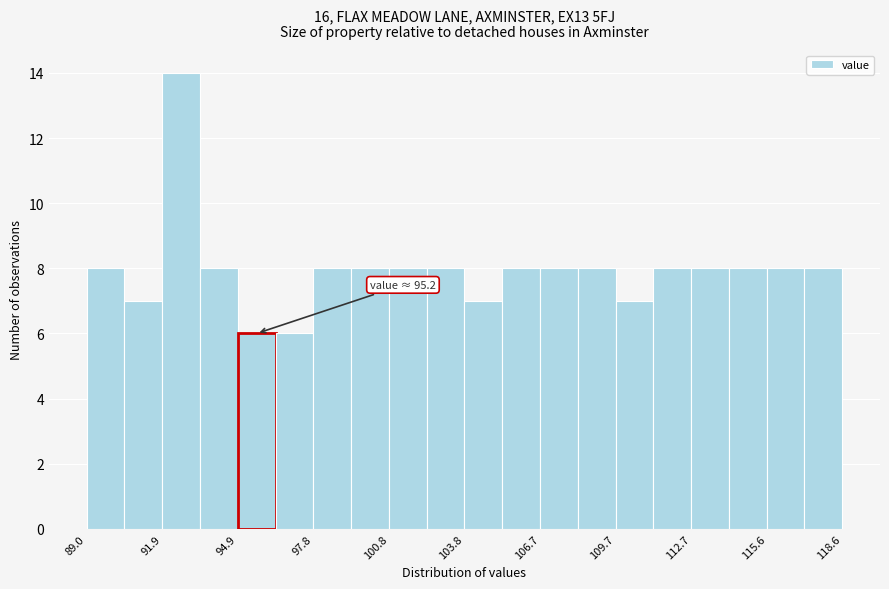

Around what value on the x-axis is the tallest bar? Give the approximate position of its centre, as read against the axis.

92.5